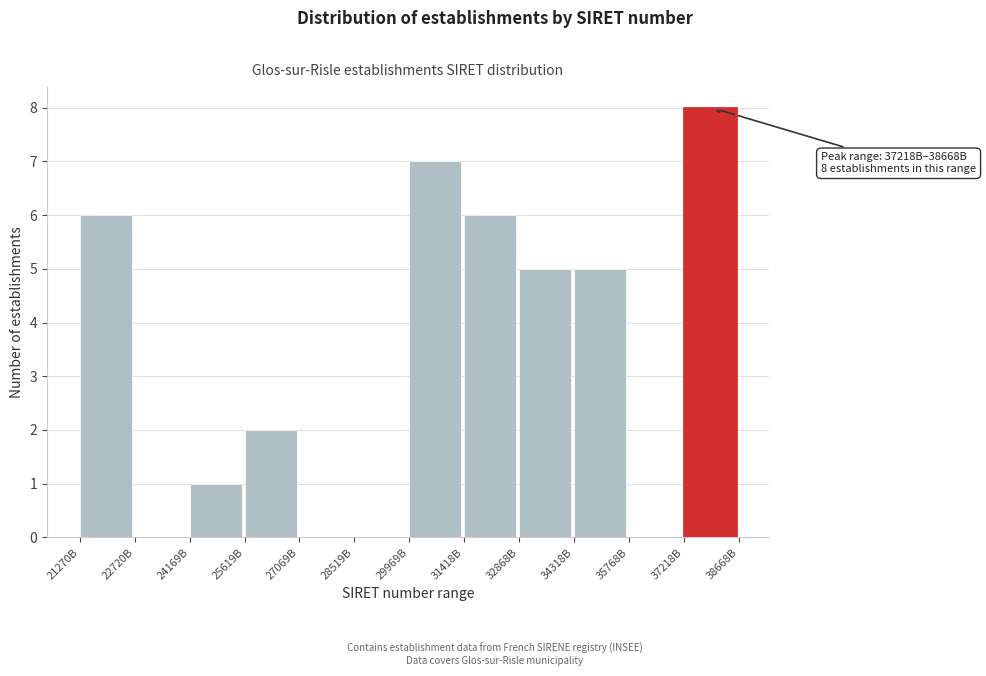

Reading right to left, what are all the values shown in this chart?

37218B=8	35768B=0	34318B=5	32868B=5	31418B=6	29969B=7	28519B=0	27069B=0	25619B=2	24169B=1	22720B=0	21270B=6